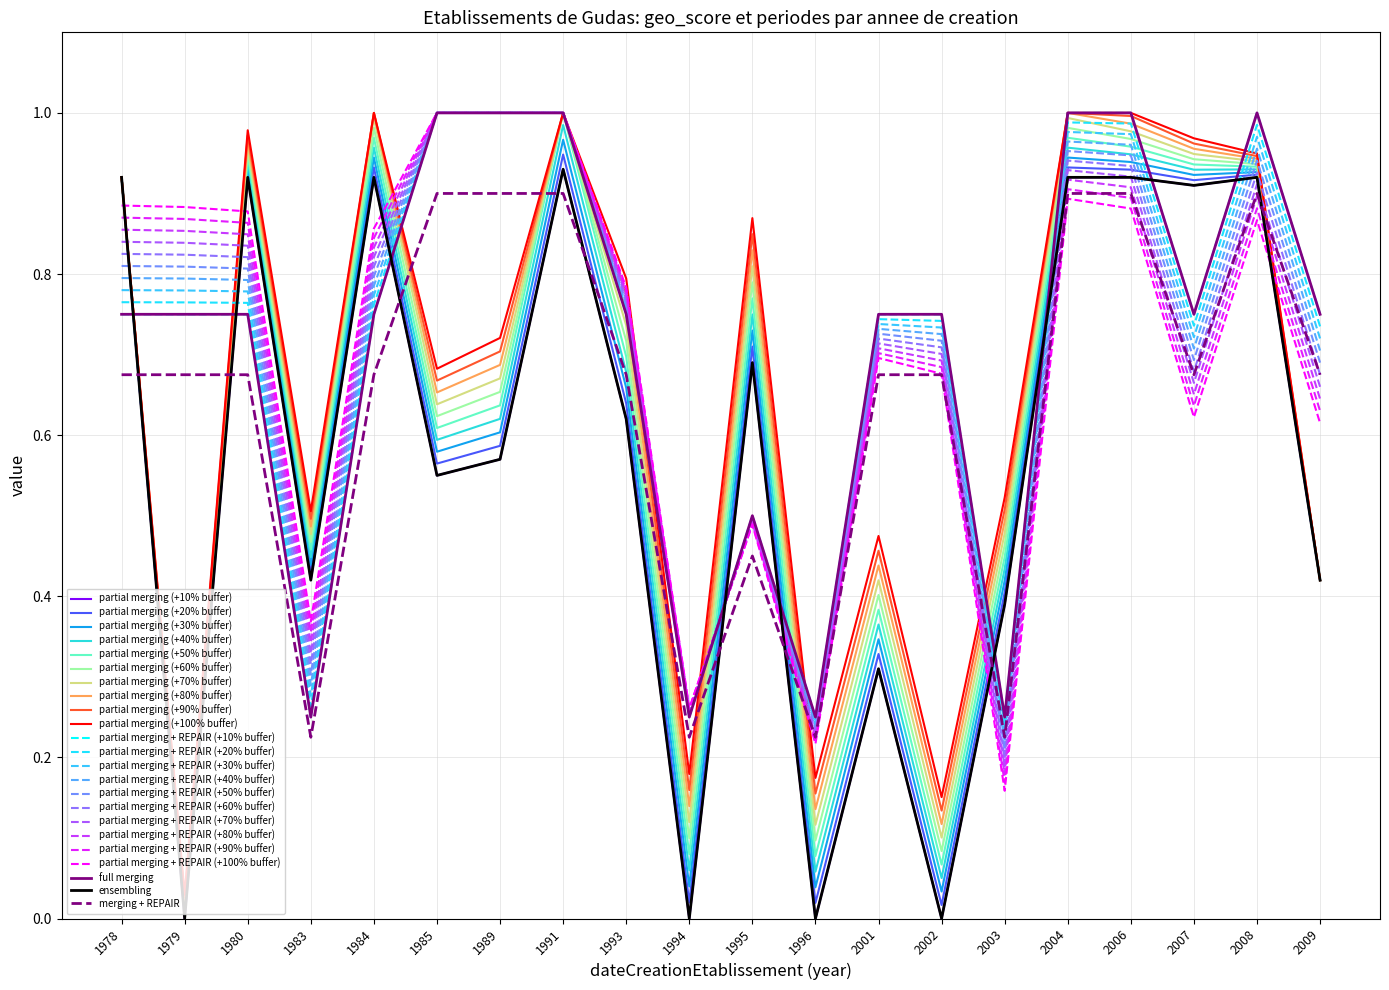

Is this an area chart (filled region under the line)?

No